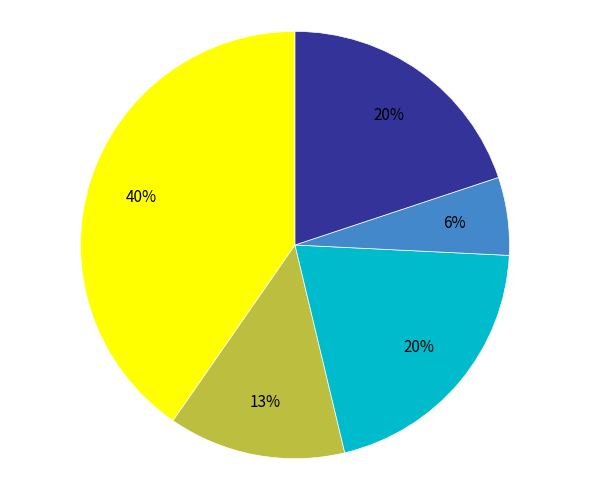

To the nearest percent, what is the difference between the largest and smallest slice percentages?

34%